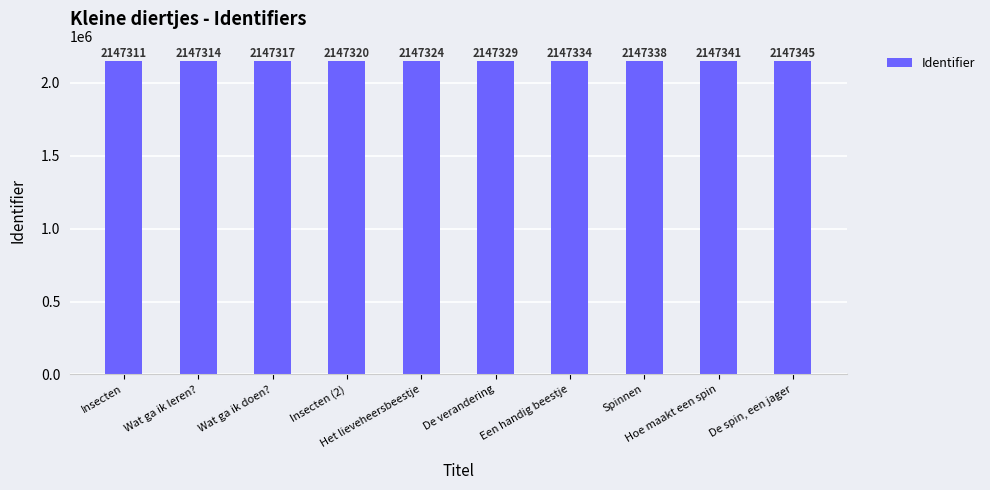

Reading right to left, what are all the values shown in this chart?

2147345	2147341	2147338	2147334	2147329	2147324	2147320	2147317	2147314	2147311